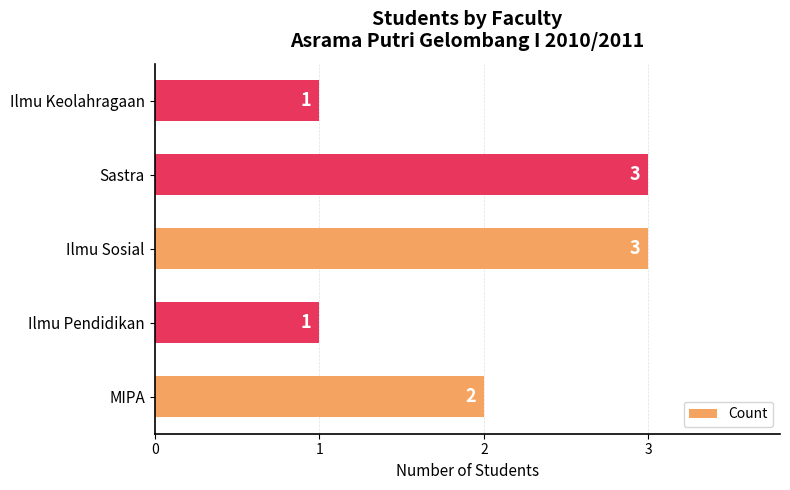

How many bars are there in total?

5